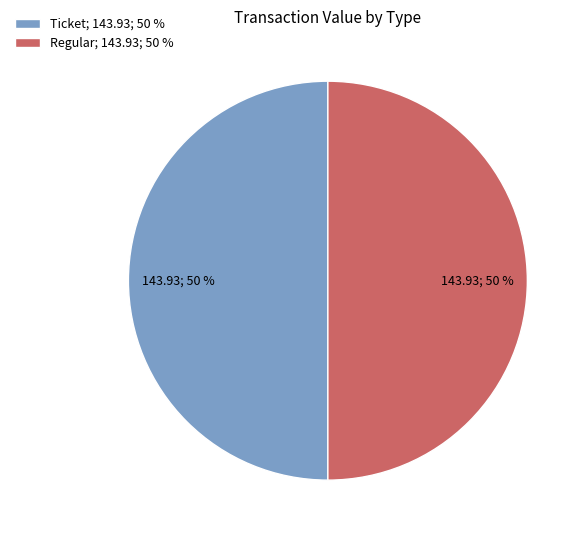

To the nearest percent, what percentage of the pie is Regular; 143.93; 50 %?

50%